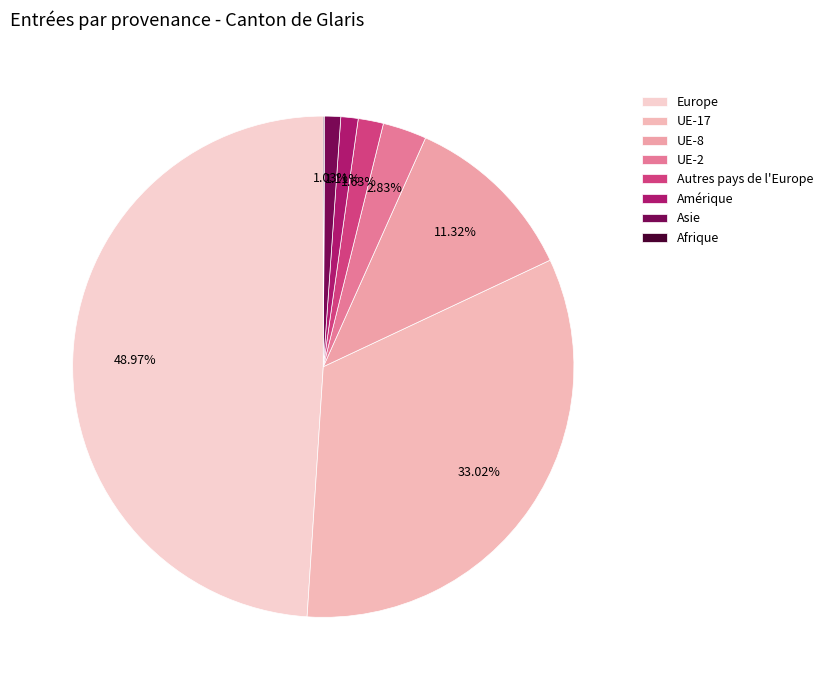

Between Asie and Afrique, which is larger?

Asie